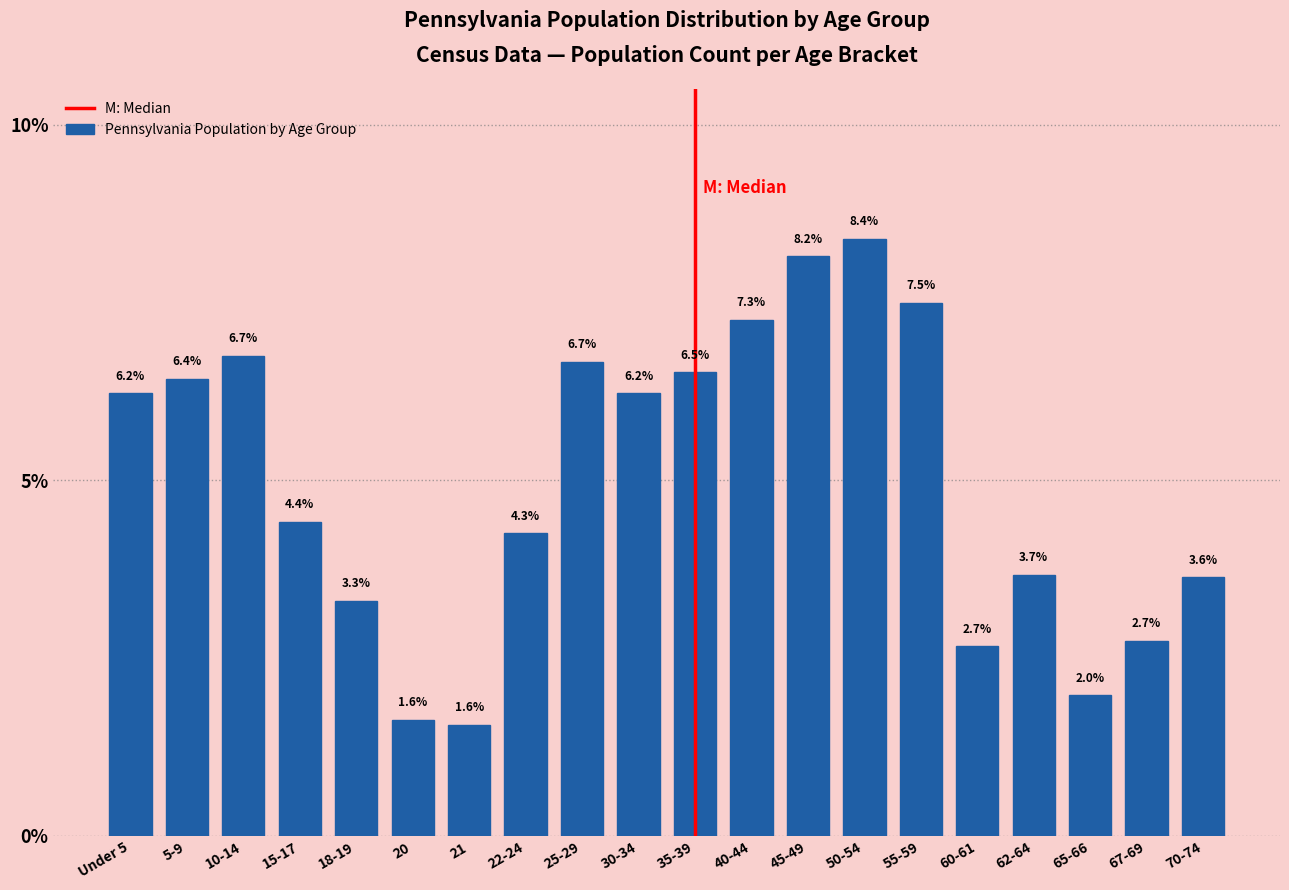

Reading right to left, what are all the values shown in this chart?

70-74=3.6	67-69=2.7	65-66=2.0	62-64=3.7	60-61=2.7	55-59=7.5	50-54=8.4	45-49=8.2	40-44=7.3	35-39=6.5	30-34=6.2	25-29=6.7	22-24=4.3	21=1.6	20=1.6	18-19=3.3	15-17=4.4	10-14=6.7	5-9=6.4	Under 5=6.2